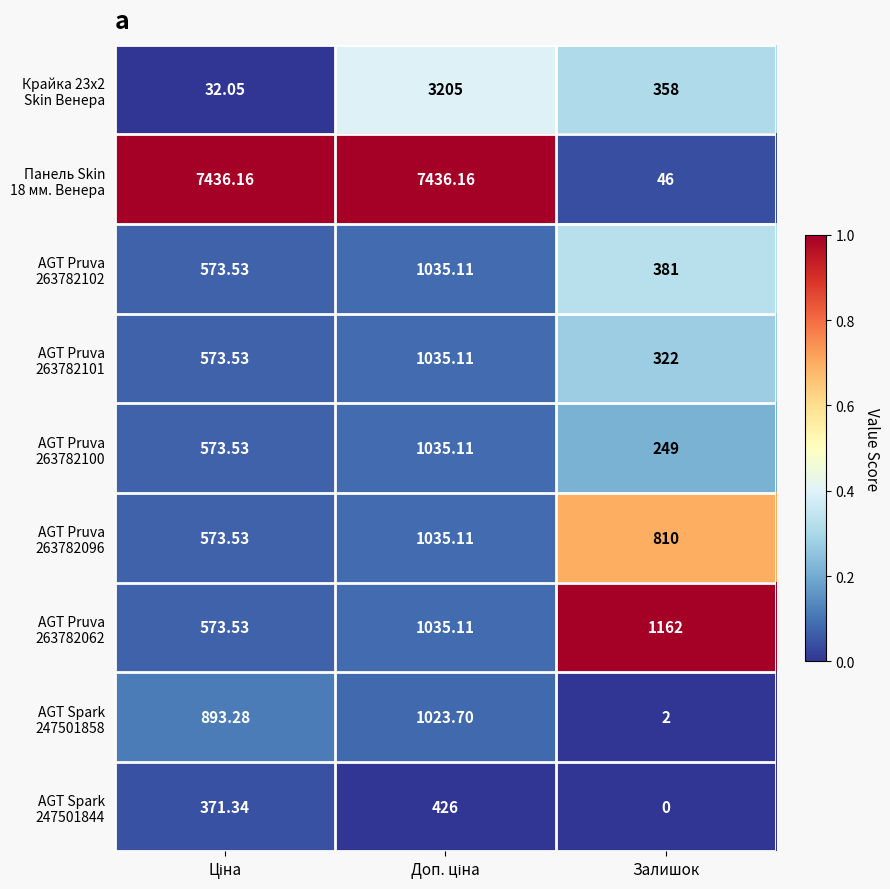

Which label corresponds to the smallest value in the chart?

Залишок